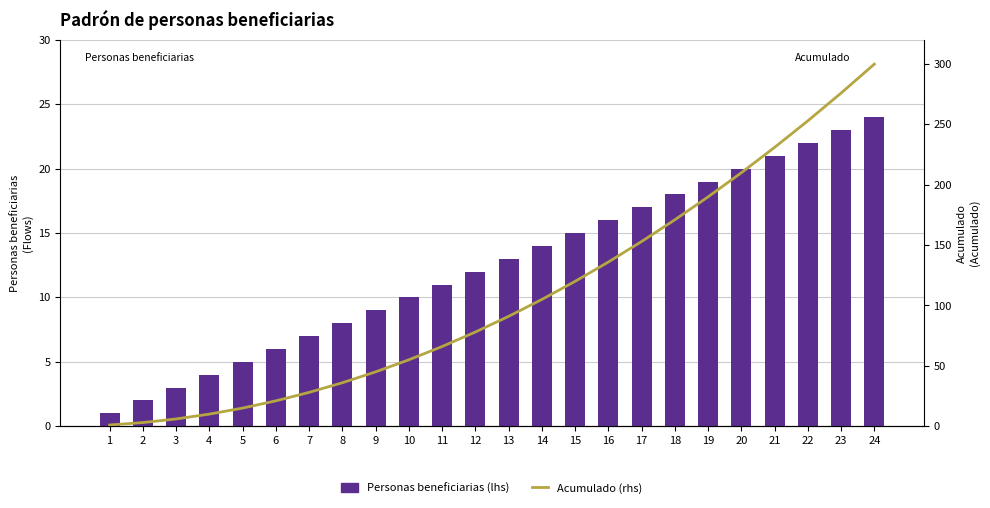

What is the difference between the second highest and minimum values in the Personas beneficiarias (lhs) series?

22